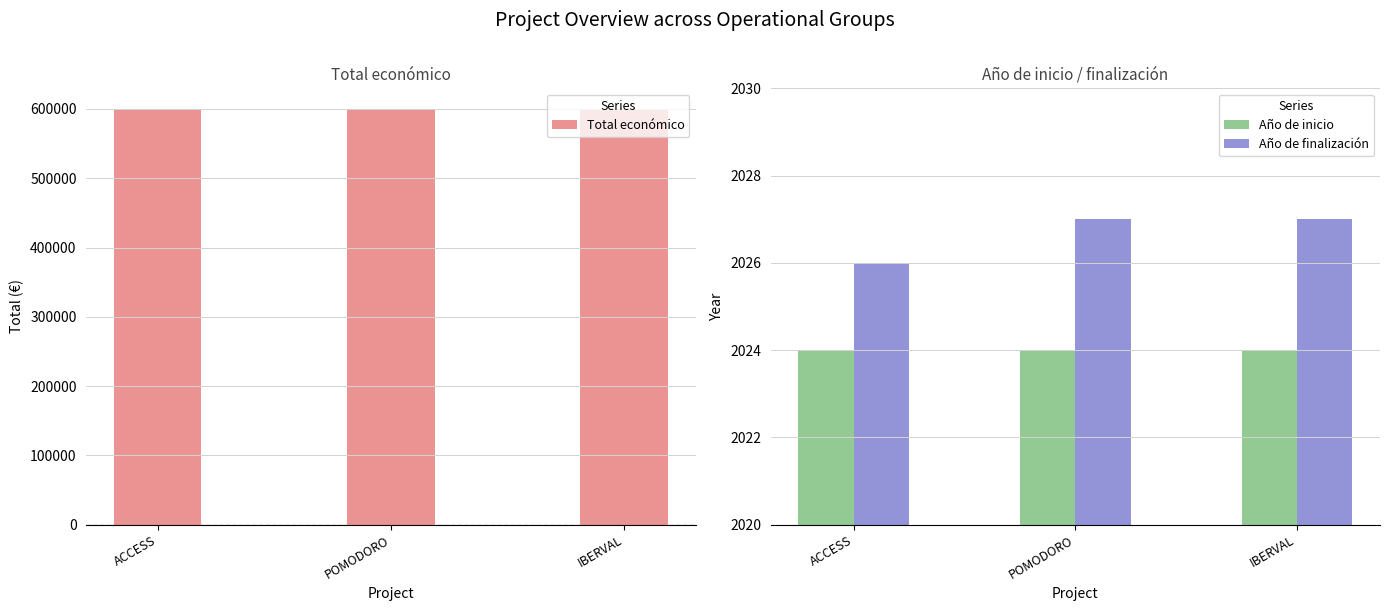

Where does the Total económico series first go above 599540?

ACCESS